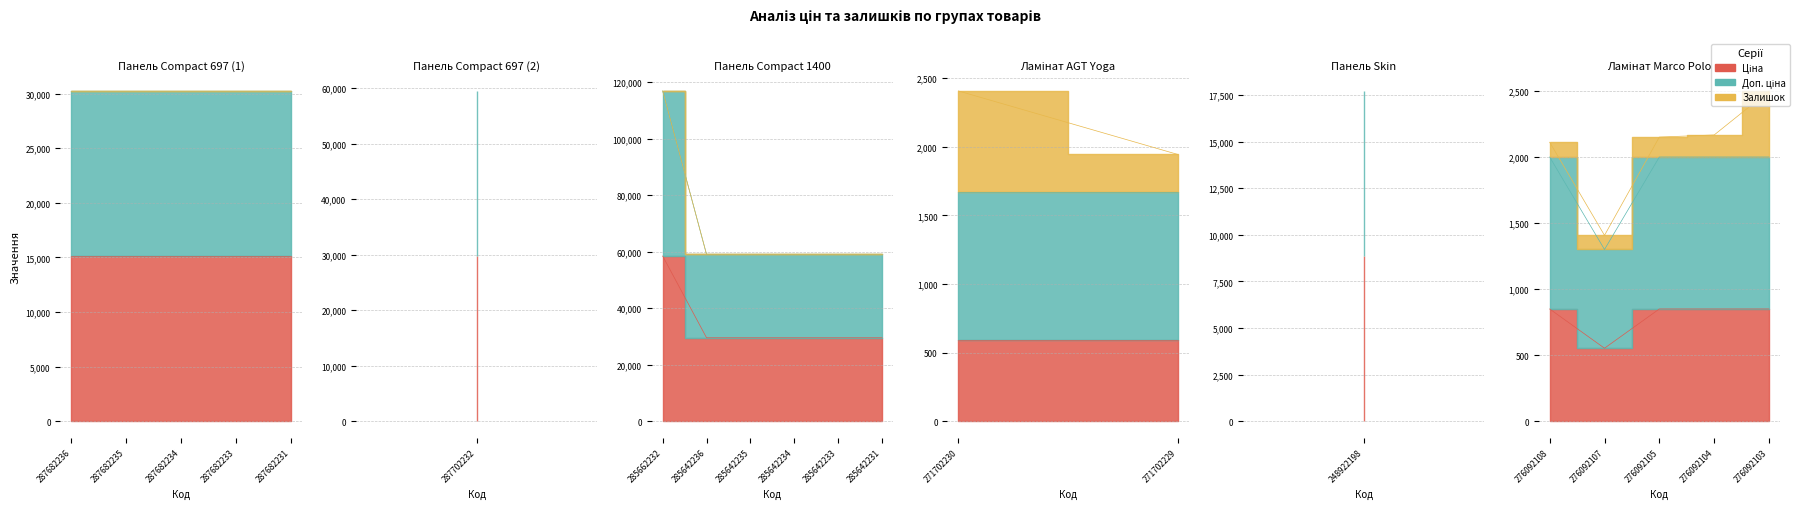

Which series has the largest total across all categories?

Доп. ціна